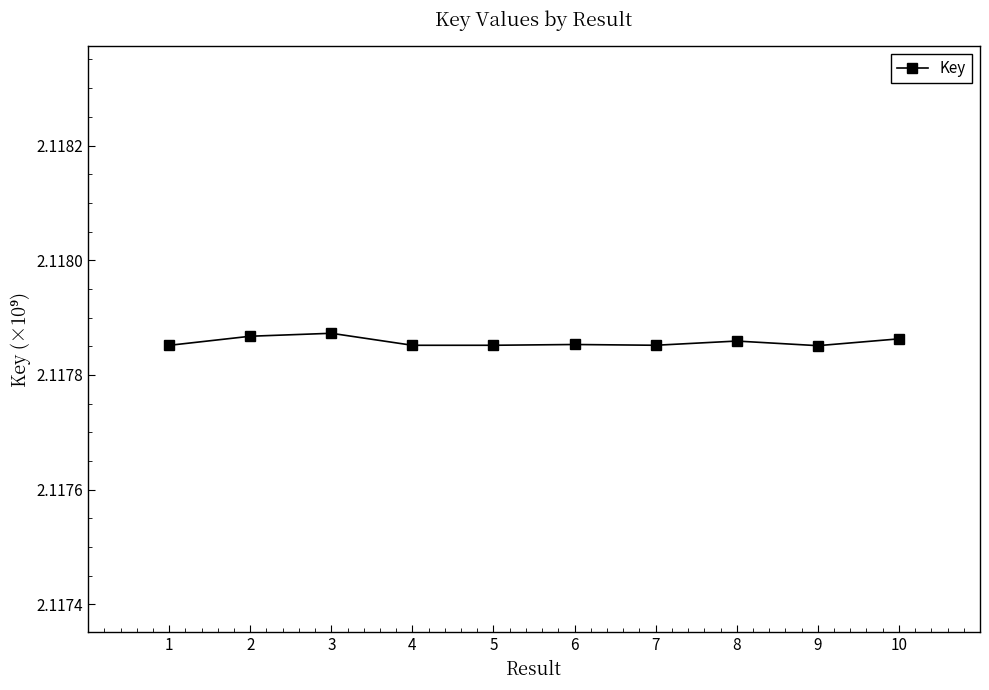

What is the sum of all values?

21.2